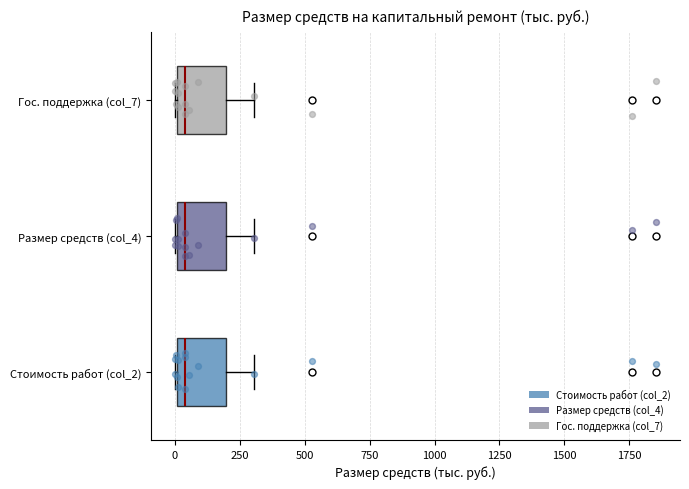

Where is the left edge of the box for Гос. поддержка (col_7) on the x-axis? The values are not printed on the chart, so give them approximately, as read against the axis.

0